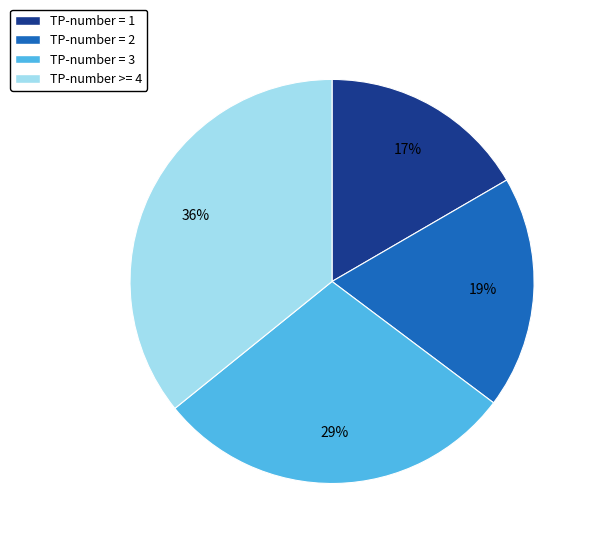

Is there any slice that represents more than half of the pie?

No